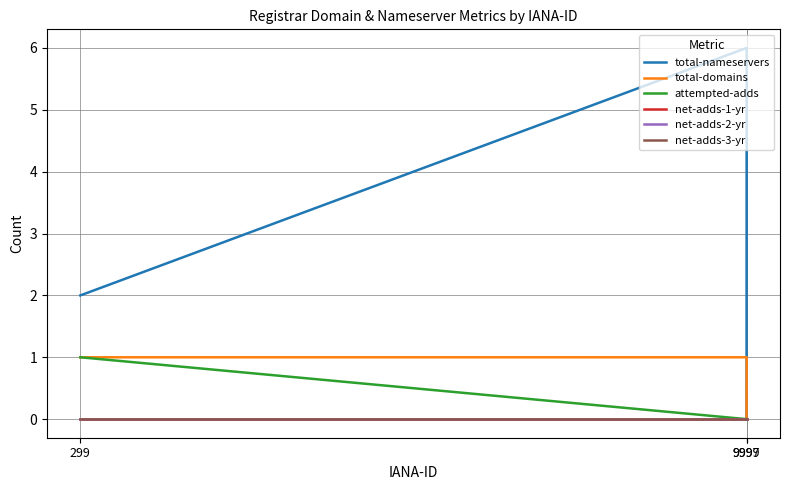

Does the chart display data point markers on the line(s)?

No